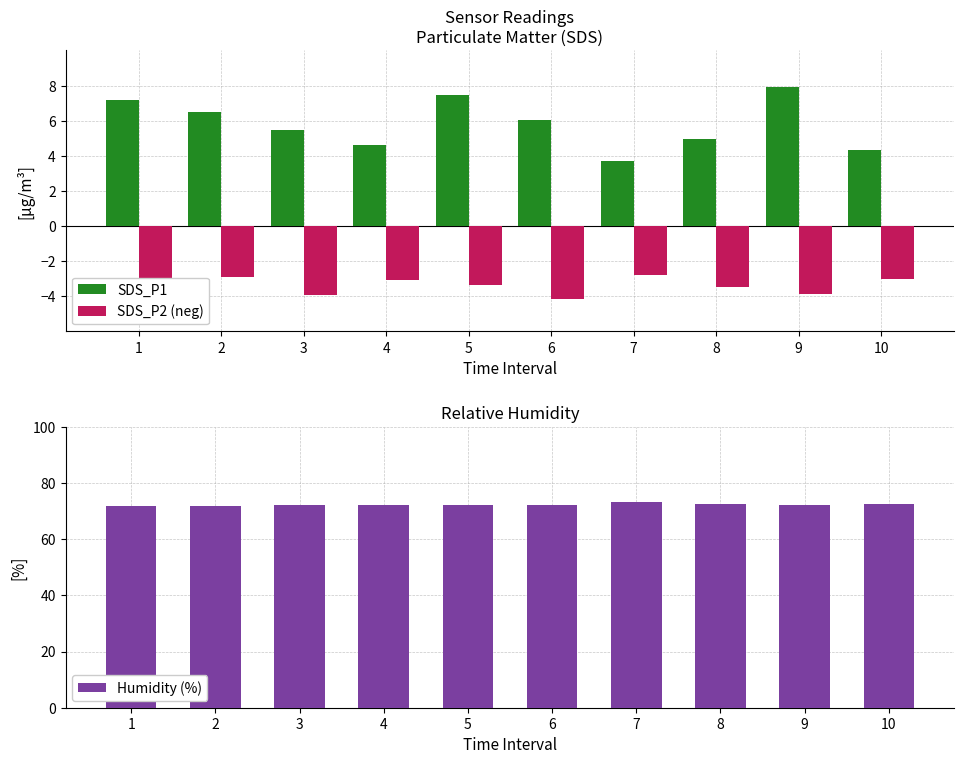

At how many categories does at least one series exceed 20?

10